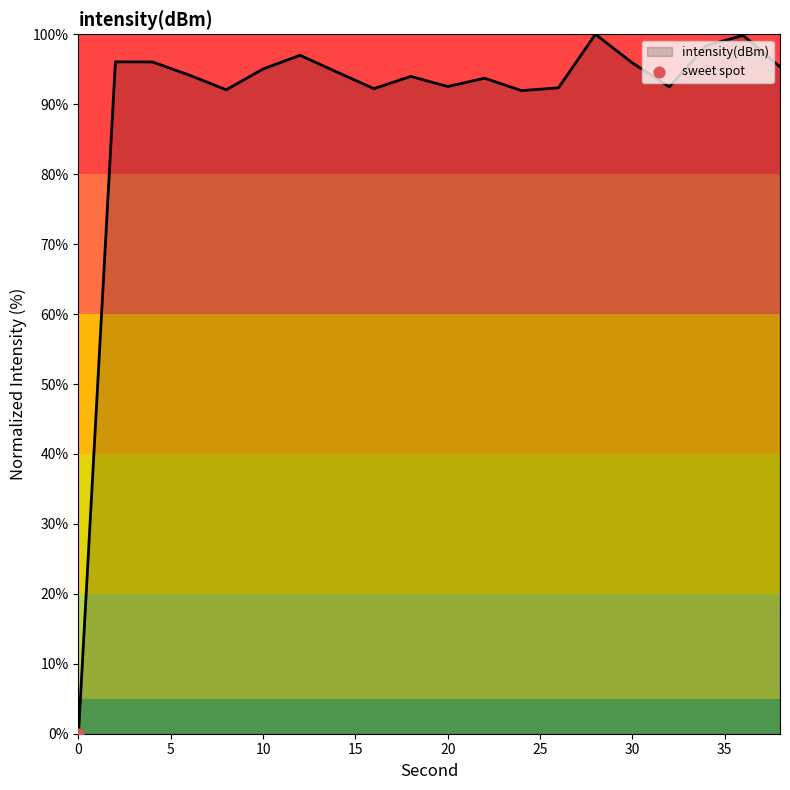

What is the maximum value shown in the chart?

100.0